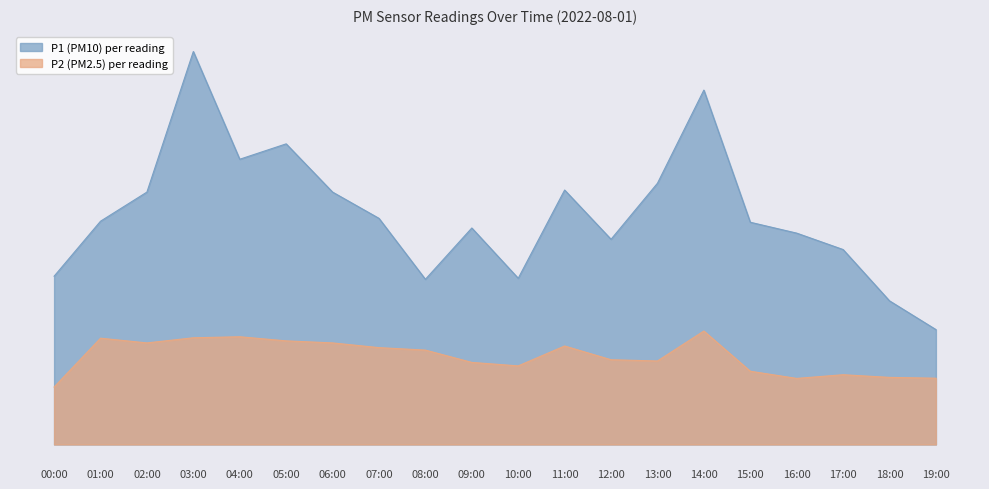

Which category has the highest value across all series?

03:00